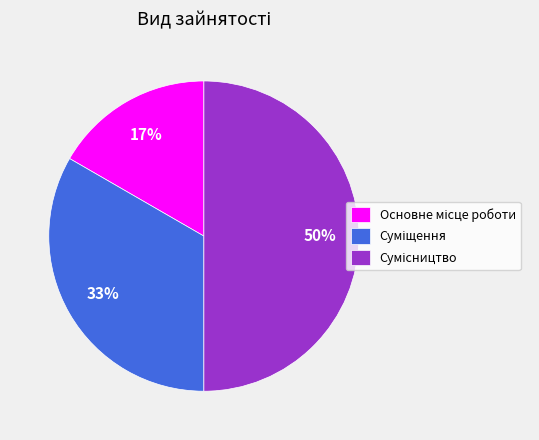

To the nearest percent, what is the difference between the largest and smallest slice percentages?

33%